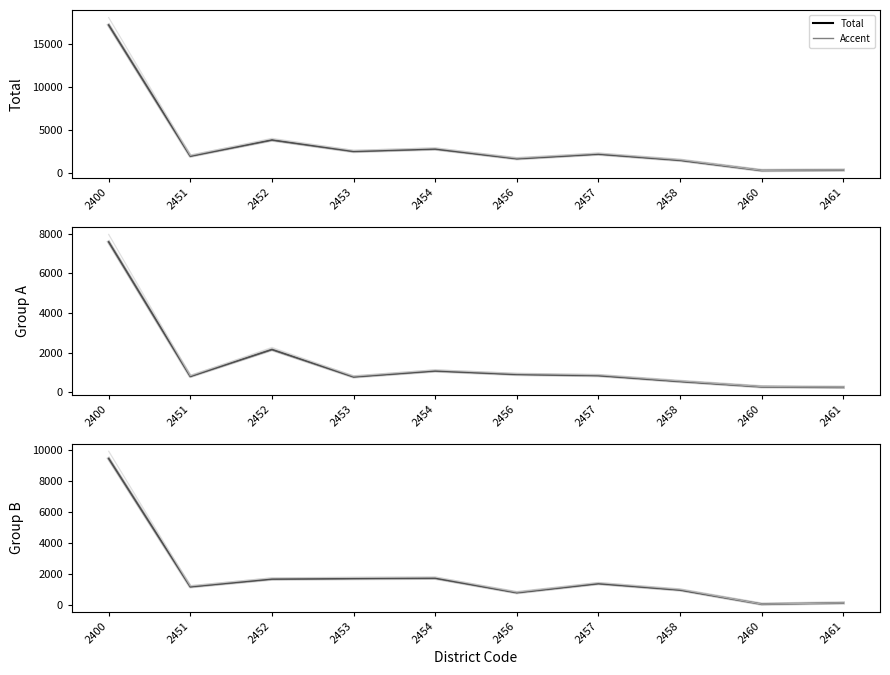

What is the value of the Group A point at the 6th from the left?

897.0